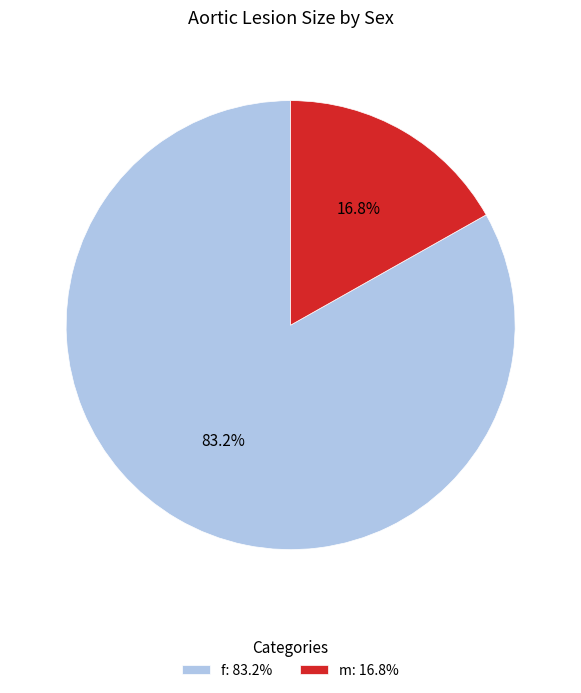

What is the majority slice?

f